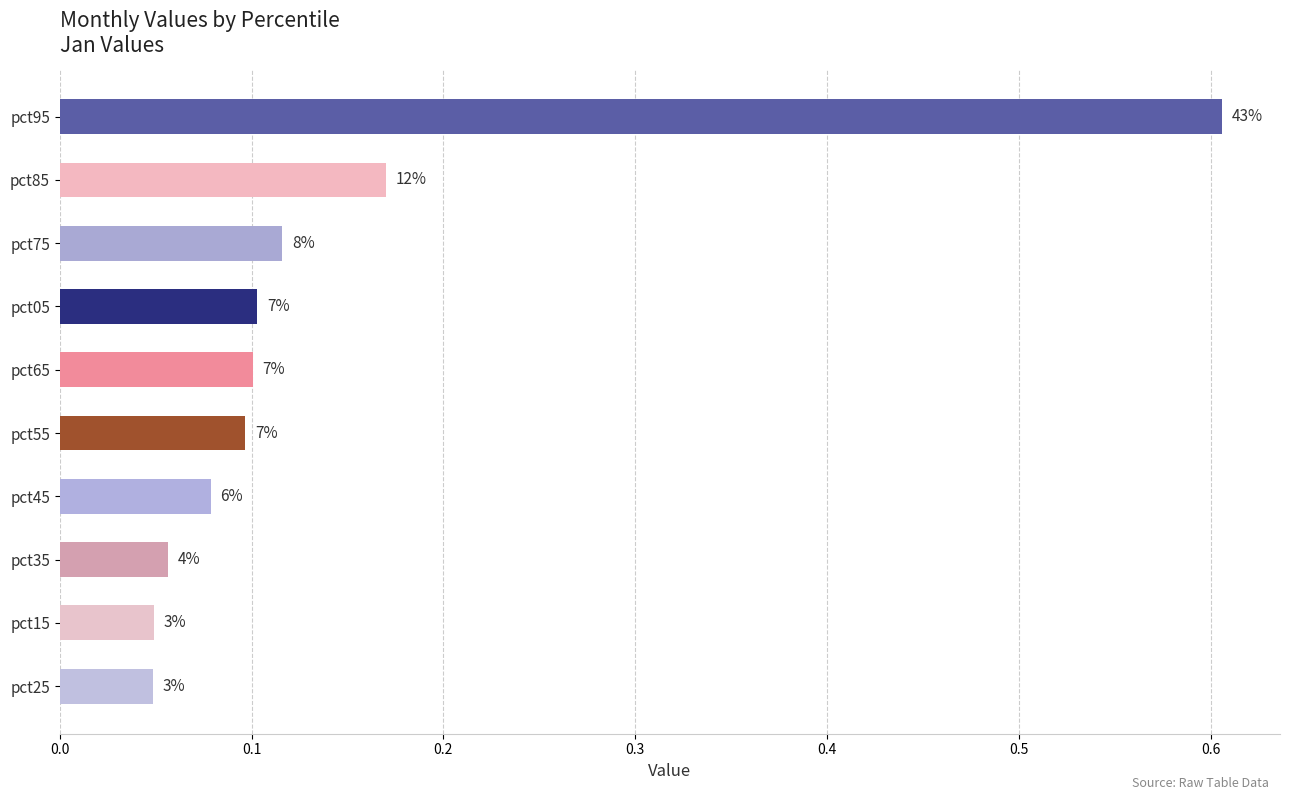

What is the maximum value shown in the chart?

0.6